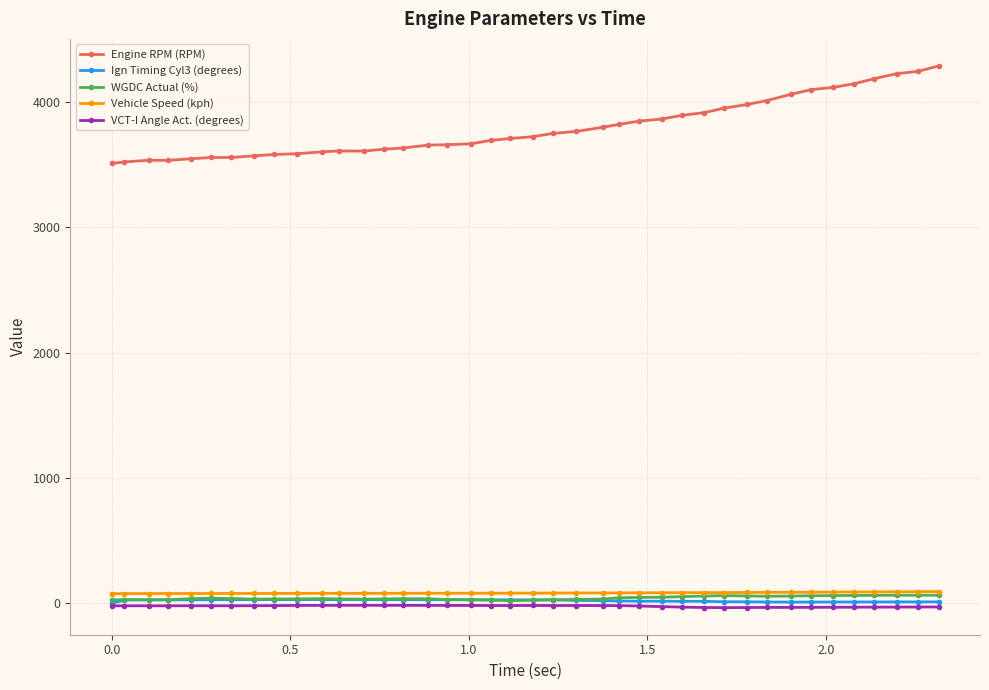

Which series has the largest range (max minus min)?

Engine RPM (RPM)